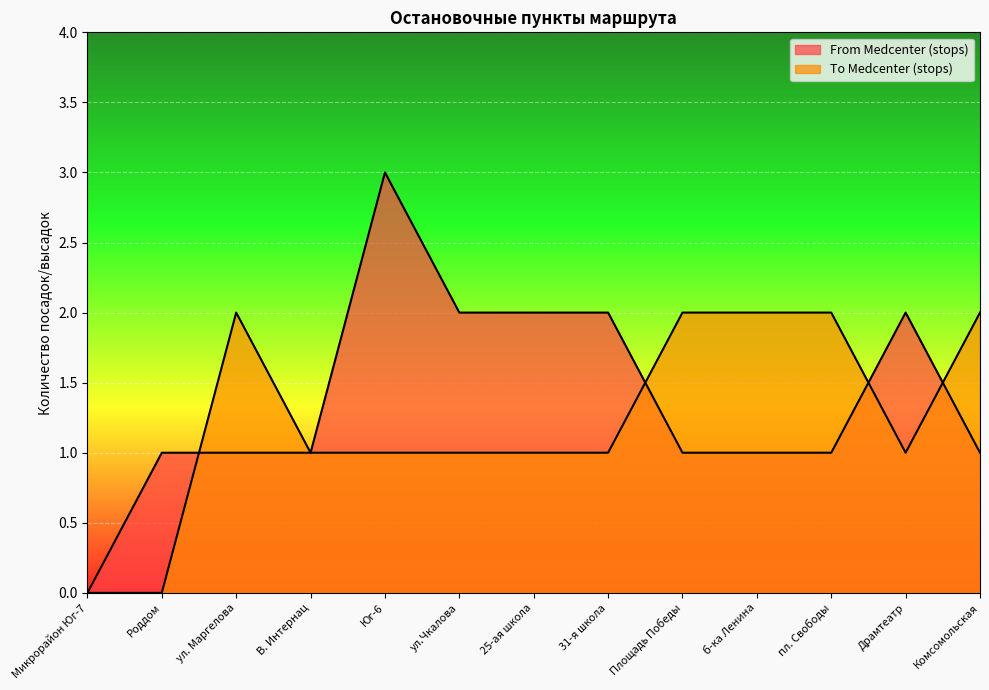

Between which two adjacent categories do From Medcenter (stops) and To Medcenter (stops) first intersect?

Роддом and ул. Маргелова